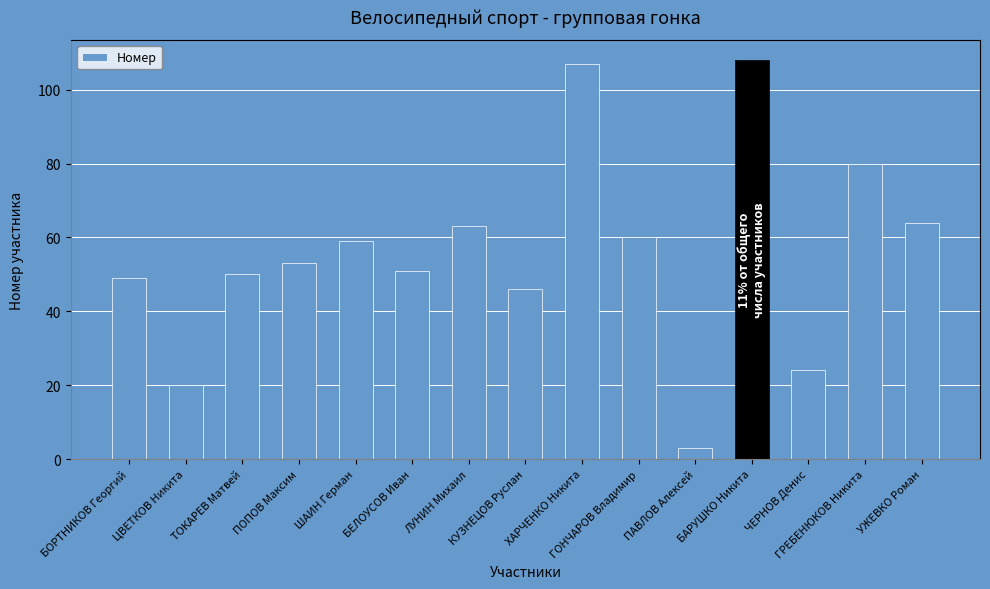

Count the number of data series in this chart.

1